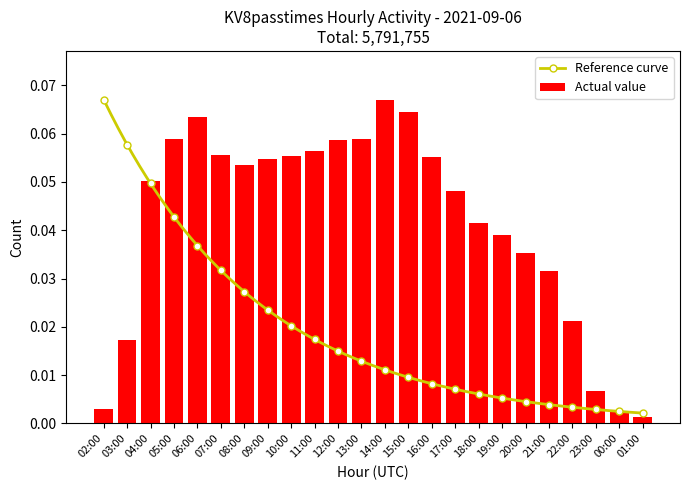

What is the difference between the second highest and minimum values?

0.1